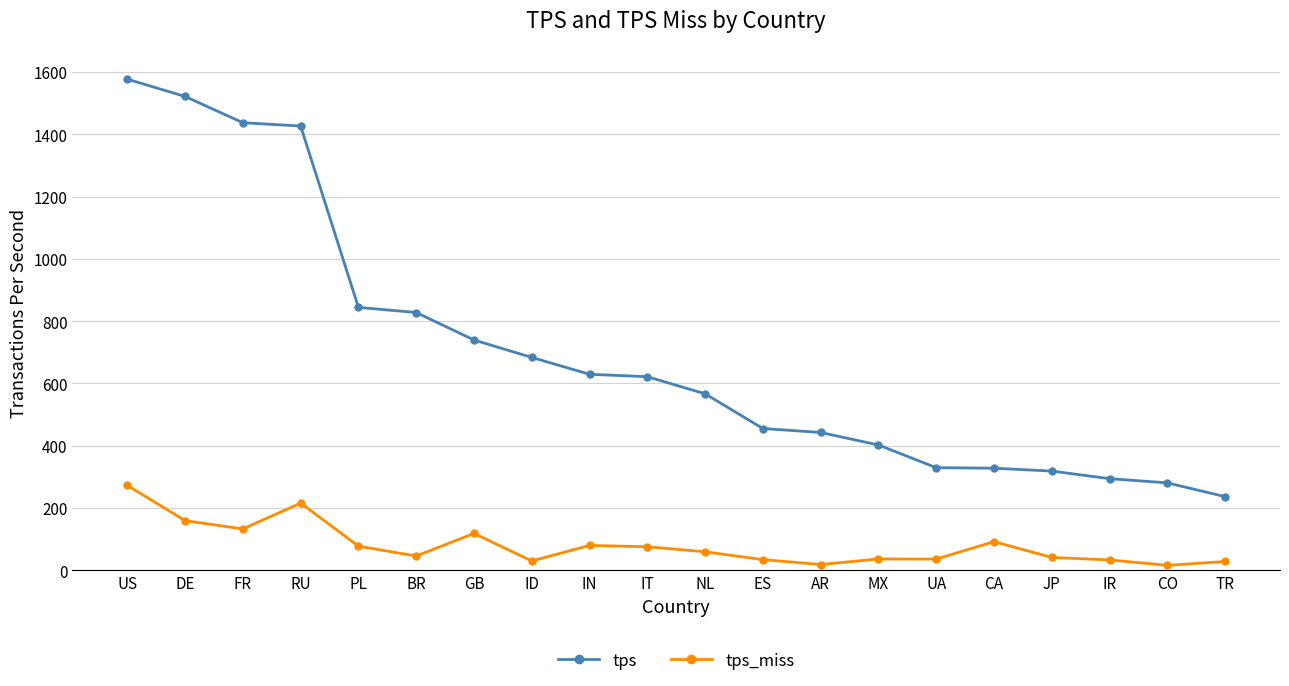

What is the greatest value displayed?

1577.1